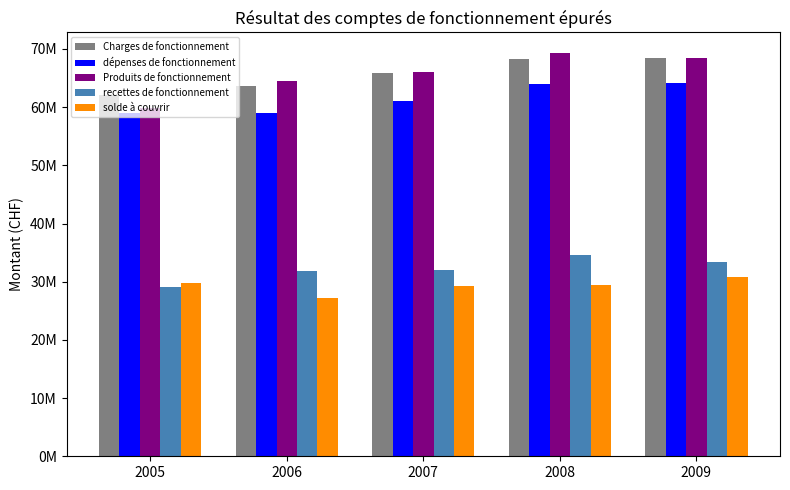

What are all the series names shown in the legend?

Charges de fonctionnement, dépenses de fonctionnement, Produits de fonctionnement, recettes de fonctionnement, solde à couvrir